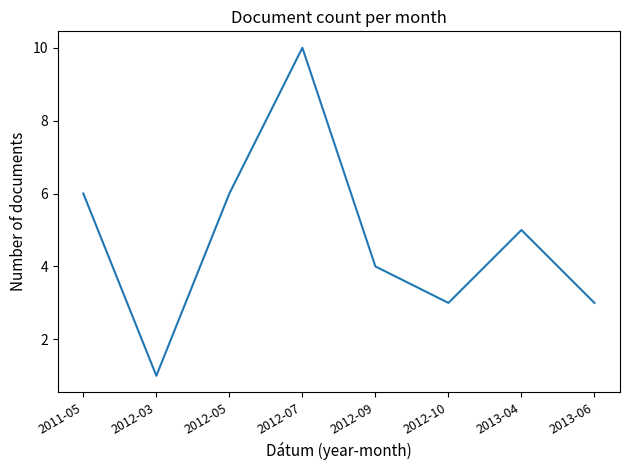

What position from the left is 2012-10?

6